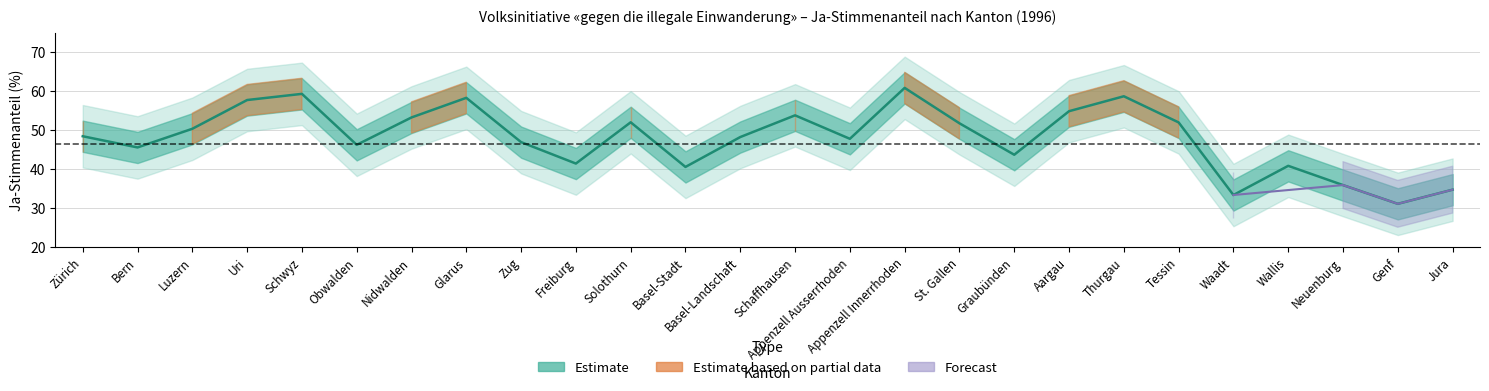

What is the value of the 17th point from the left?

51.8